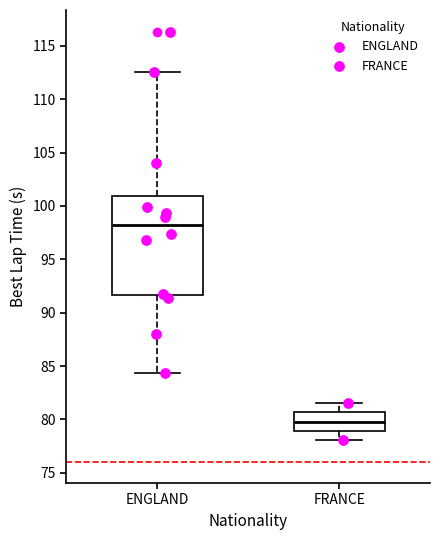

Where does the lower whisker of the box for FRANCE end on the y-axis? The values are not printed on the chart, so give them approximately, as read against the axis.

78.0